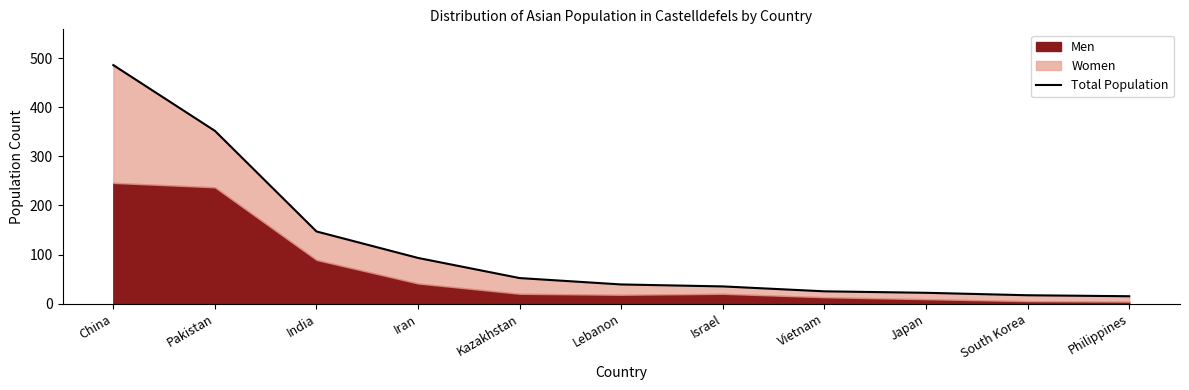

Where is the data nearest to the value 250?

Pakistan